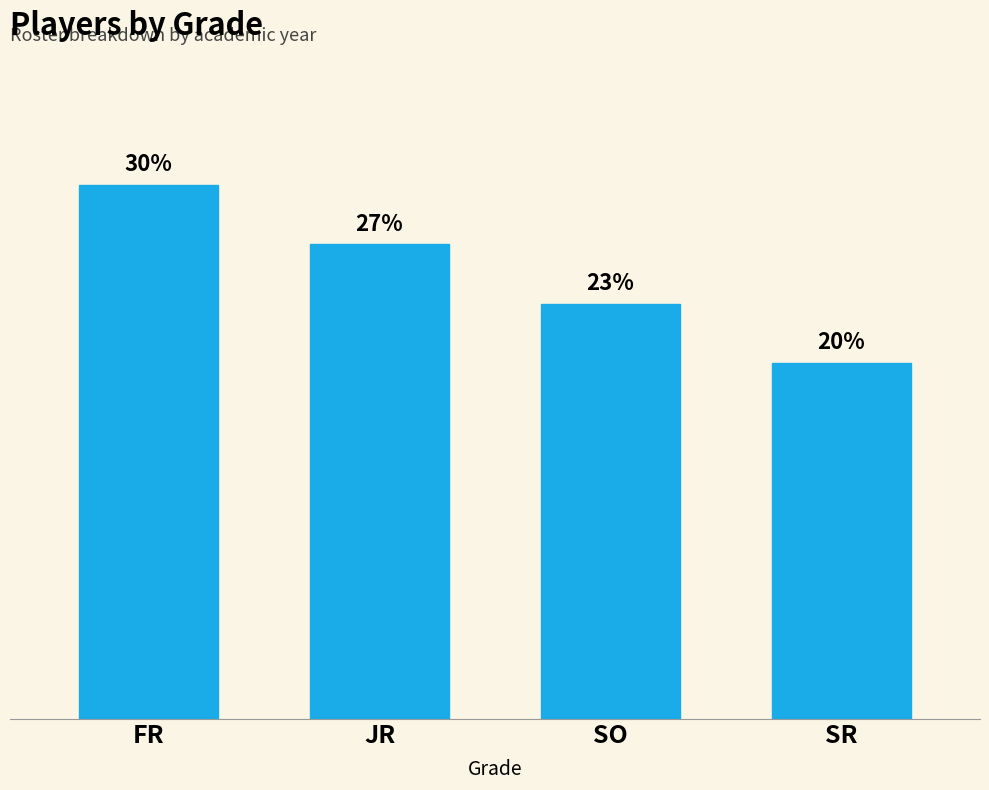

What is the label of the 3rd bar from the right?

JR